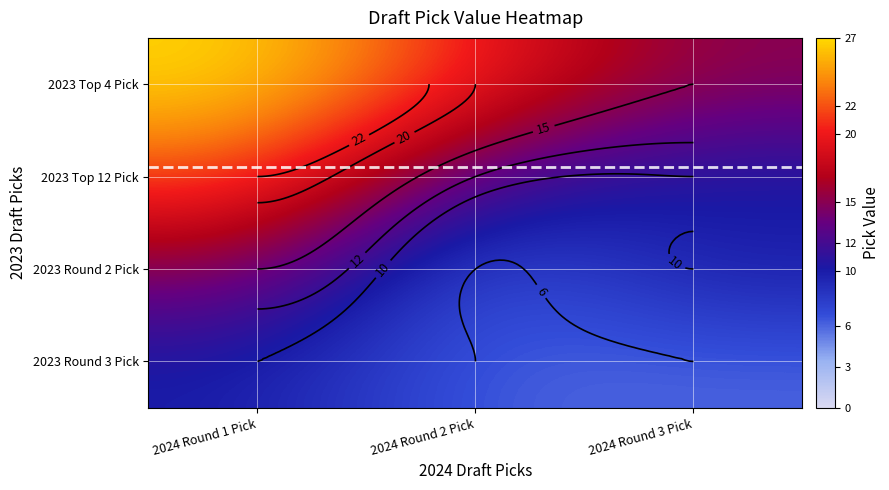

At which category is the sum across all series the highest?

2024 Round 1 Pick